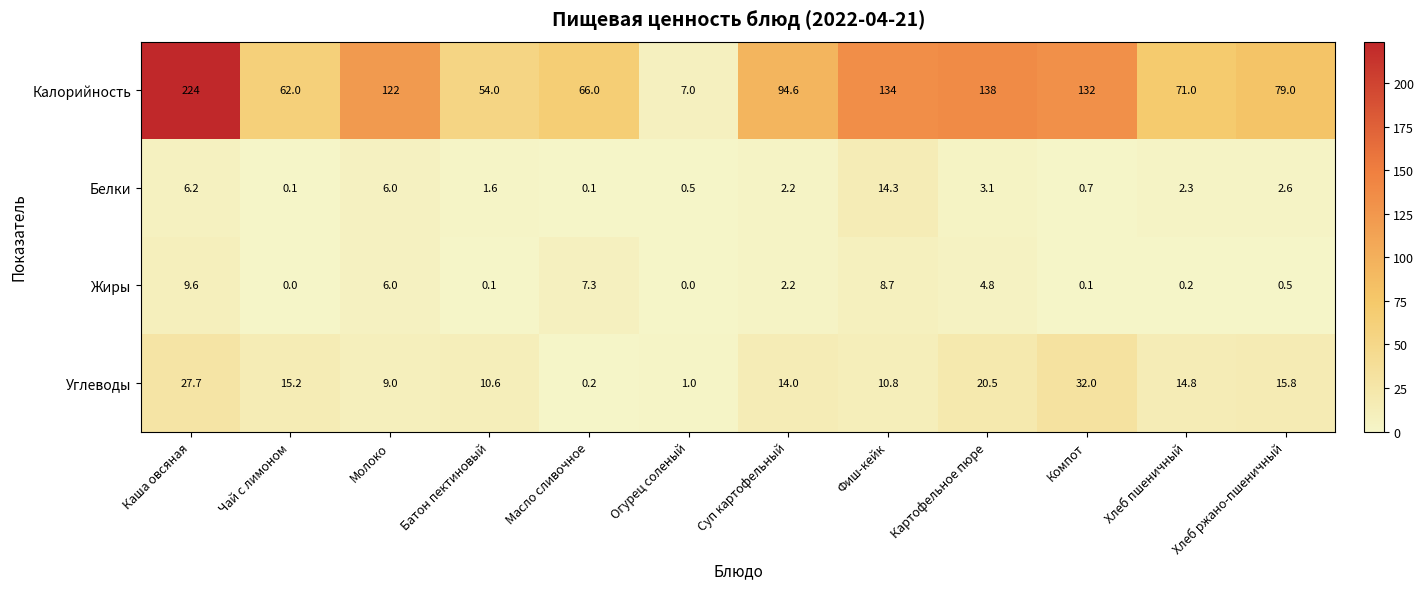

What is the highest value of the Калорийность series?

224.0